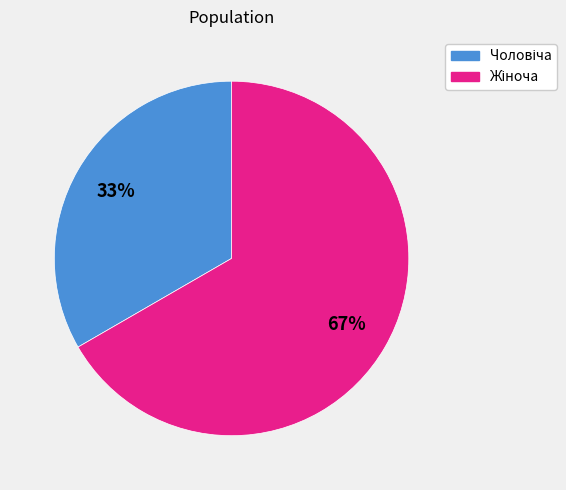

Does any single category account for the majority?

Yes